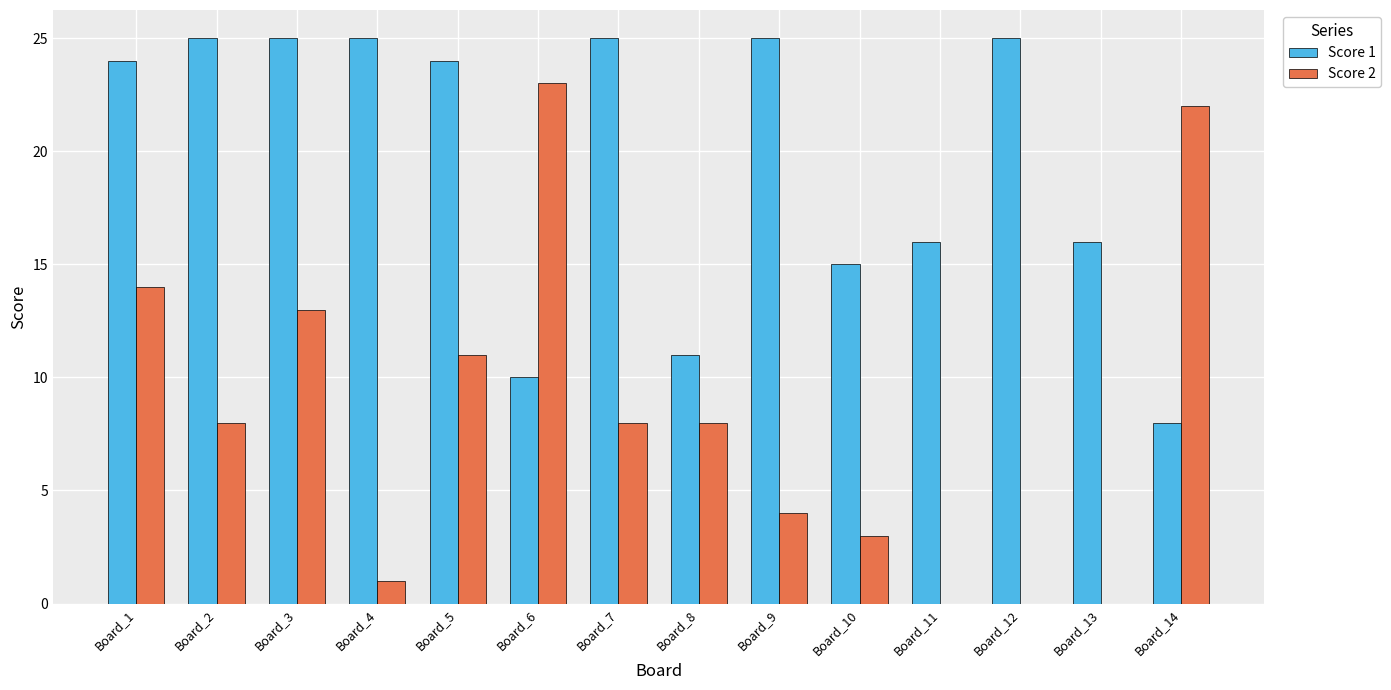

How many groups of bars are there?

14